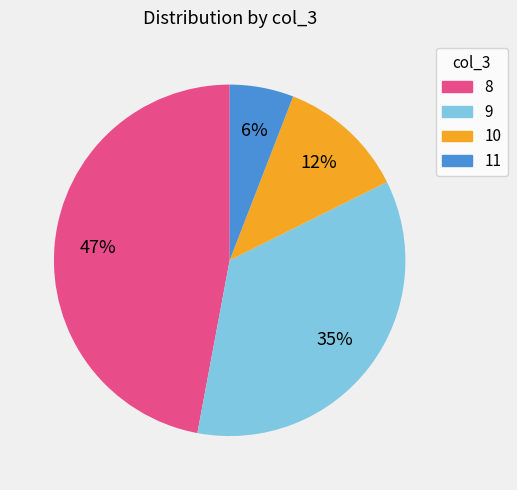

Does any single category account for the majority?

No